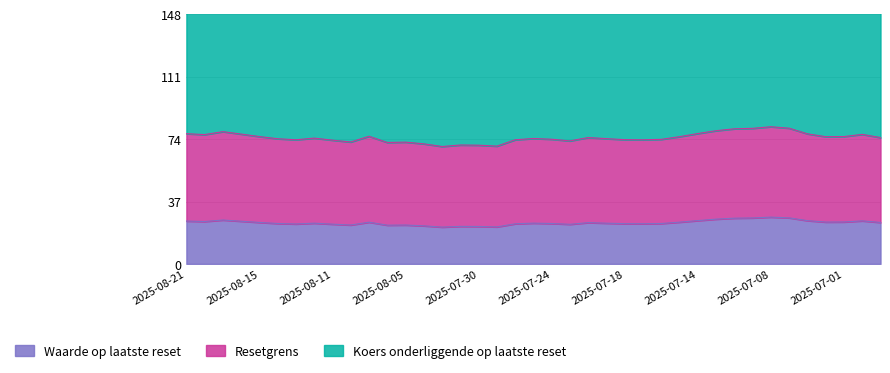

How many lines are shown in the chart?

3